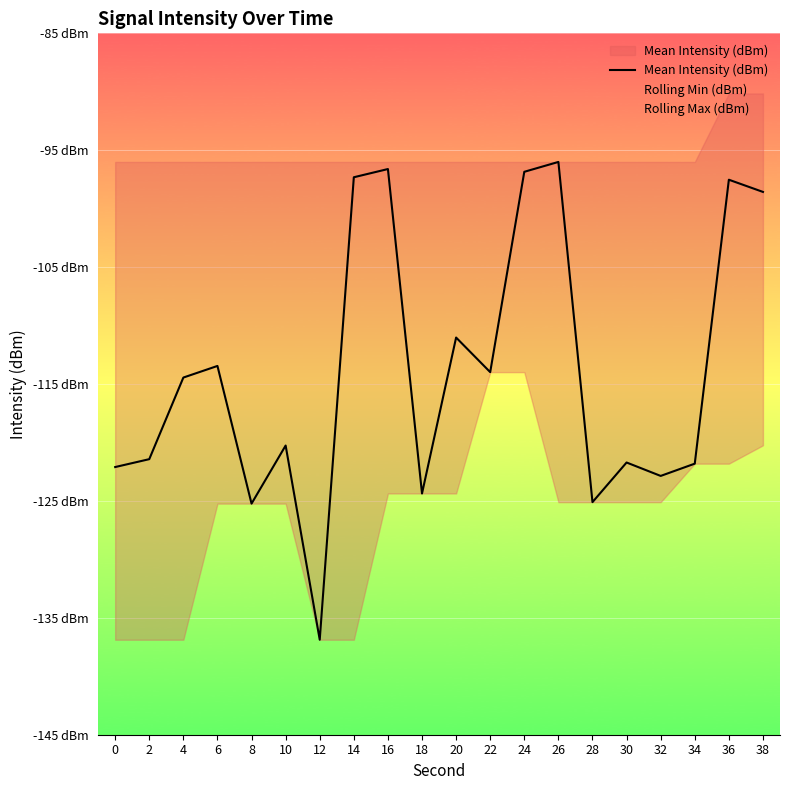

What is the value of the 15th point from the left?

-125.1